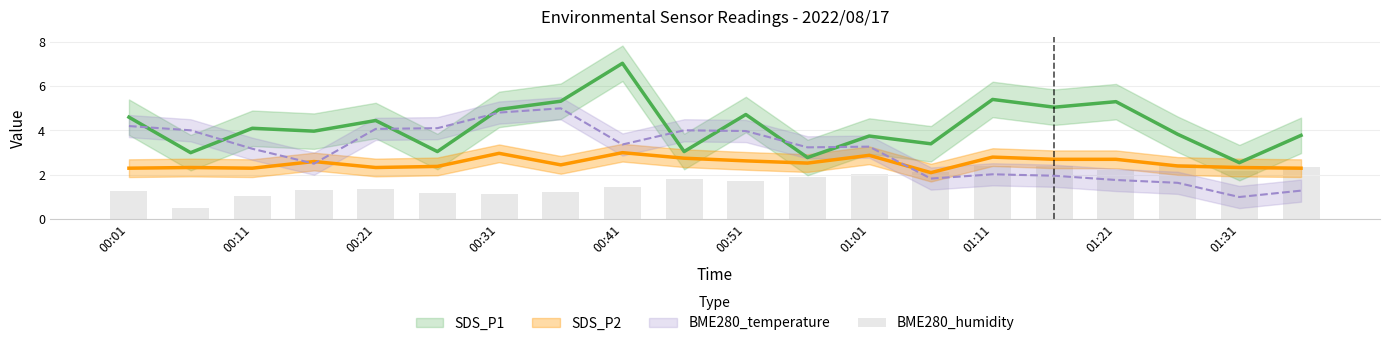

Is it true that the value at 01:31 is 2.2?

True